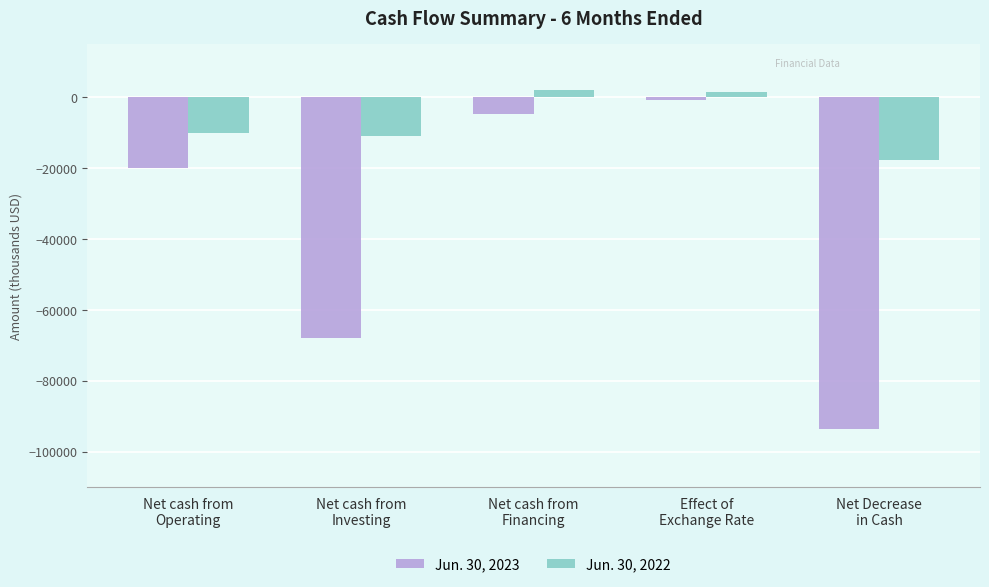

Where does the Jun. 30, 2022 series first go above -10009?

Net cash from
Financing